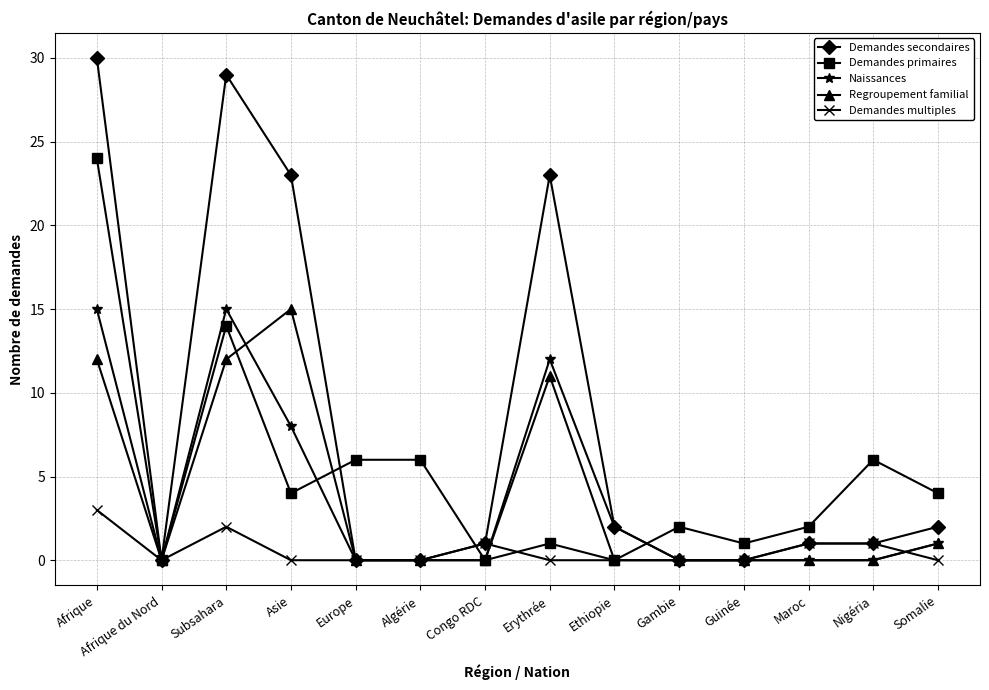

Which series changed the most between Afrique du Nord and Algérie?

Demandes primaires